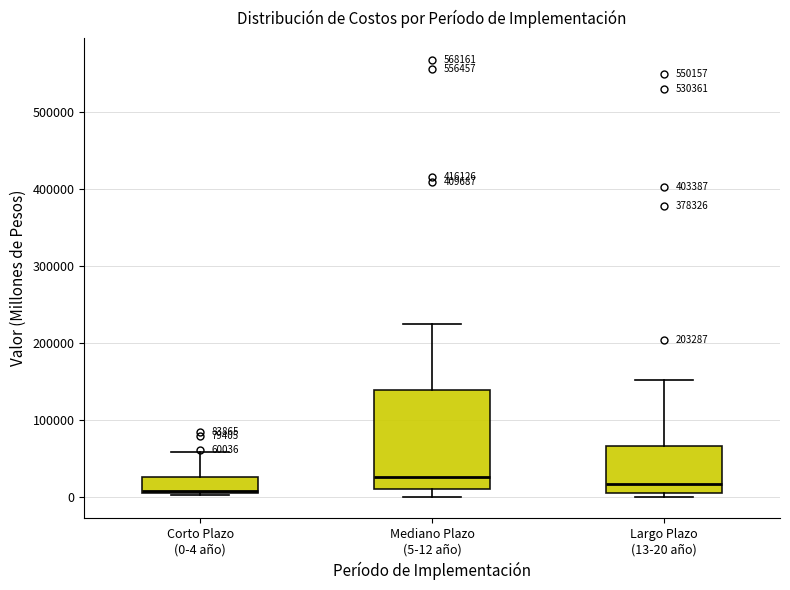

Which box is the tallest, from its lower edge to its upper edge?

Mediano Plazo (5-12 año)